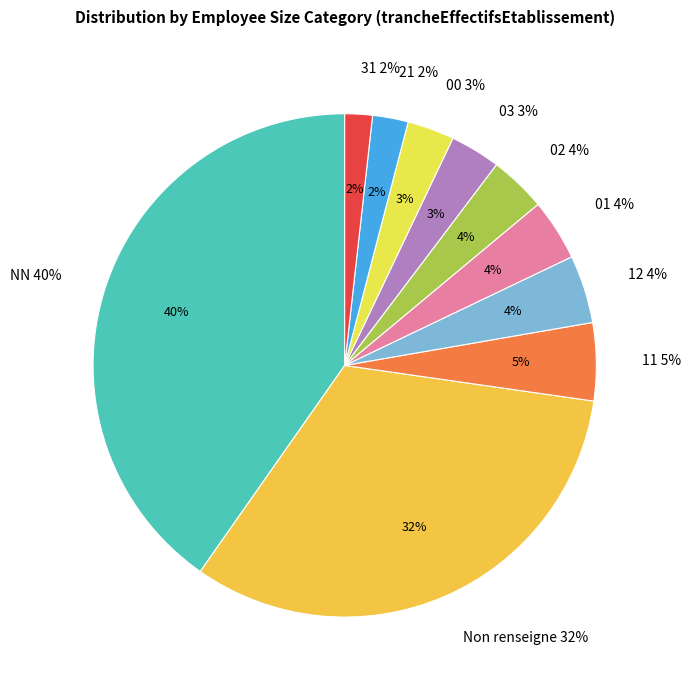

The 12 slice represents 4% of the pie. True or false?

True